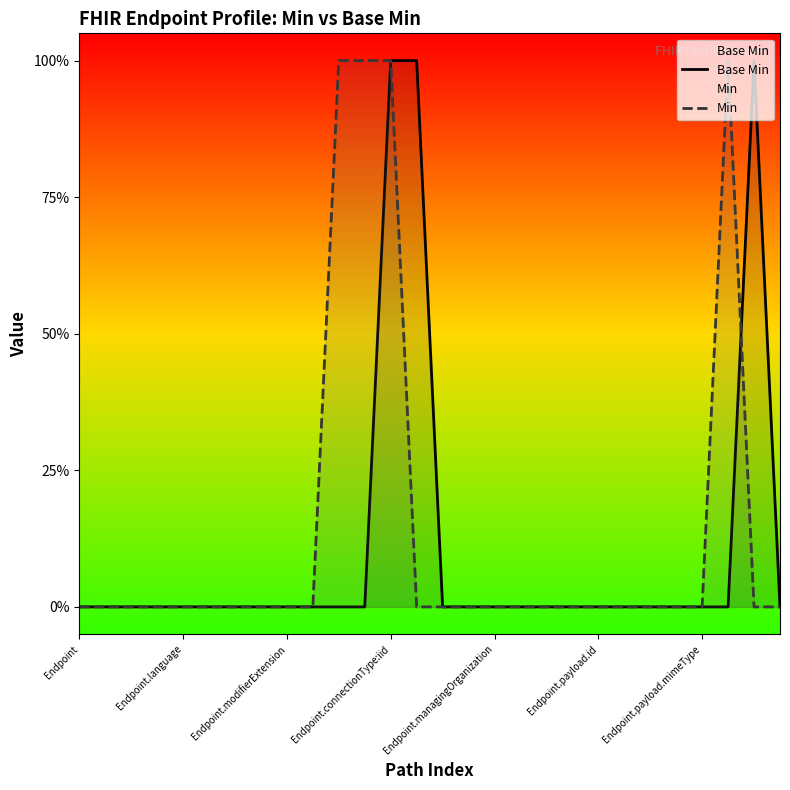

Which has a higher value, Endpoint.connectionType:iid or 22?

Endpoint.connectionType:iid